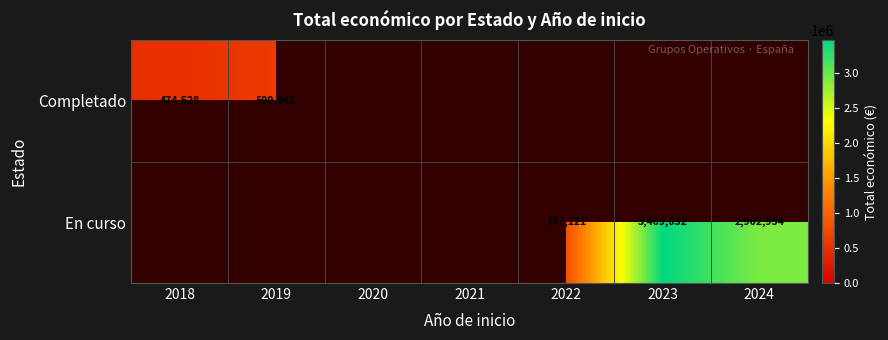

Is it true that Completado equals 1065867 at 2019?

False